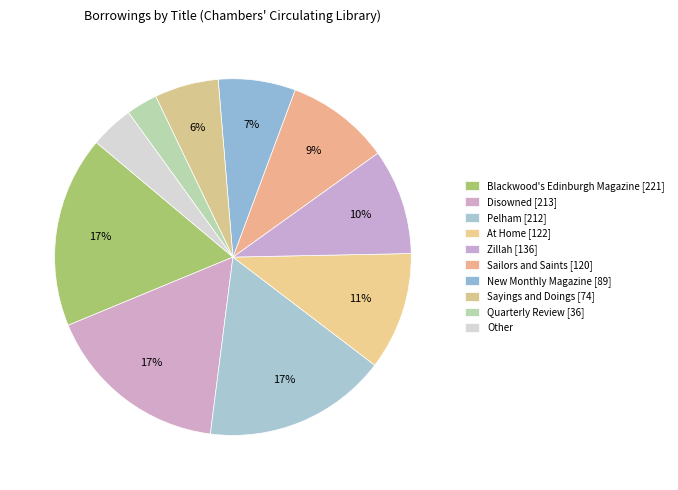

How many segments does this pie chart have?

10